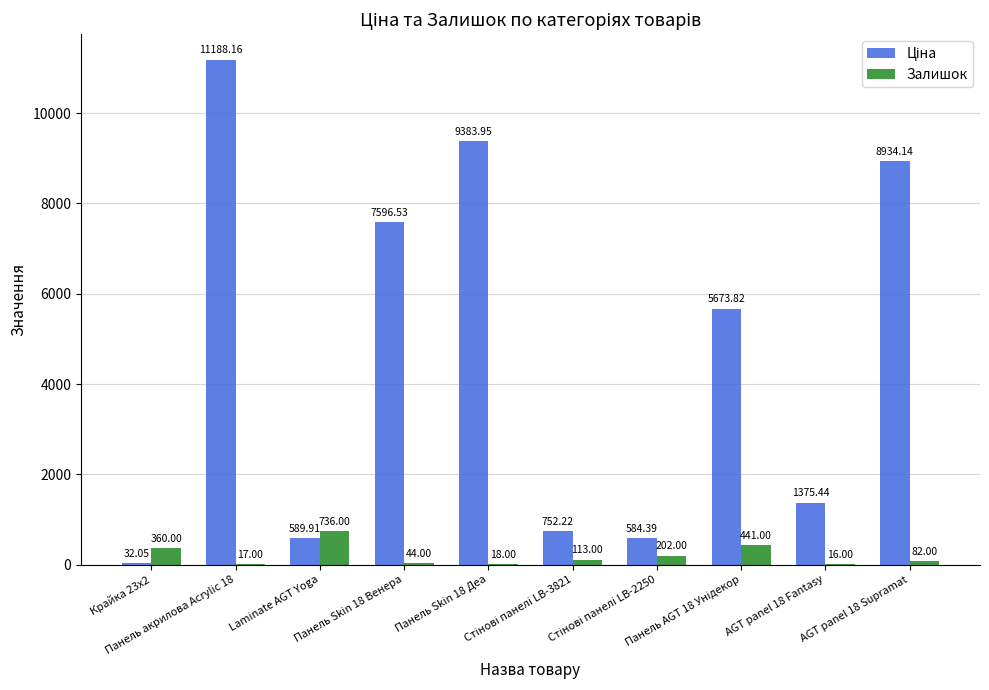

What is the sum of all Залишок values?

2029.0